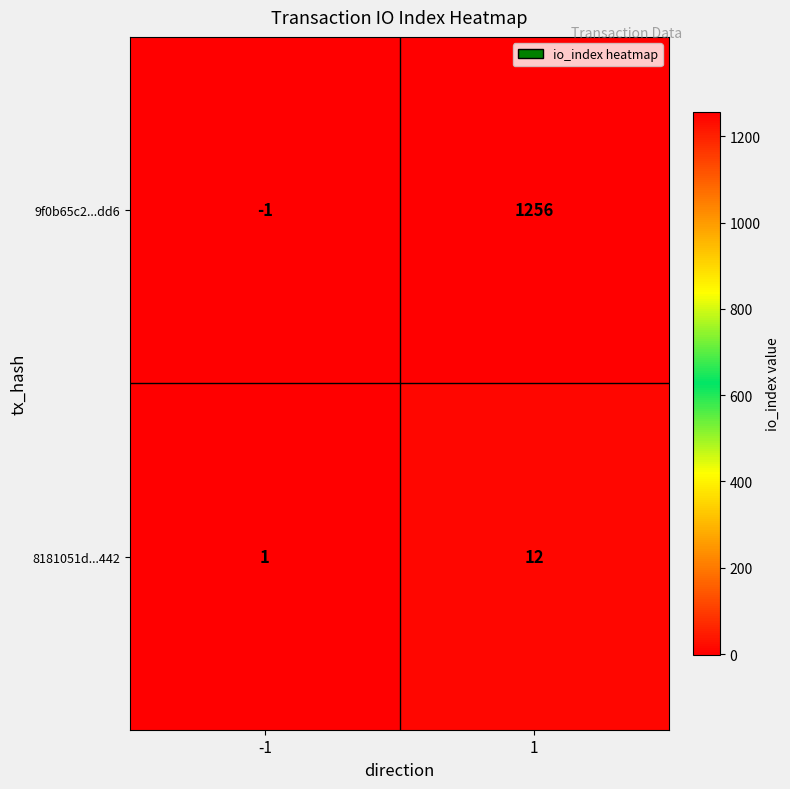

How many data points does each series have?

2